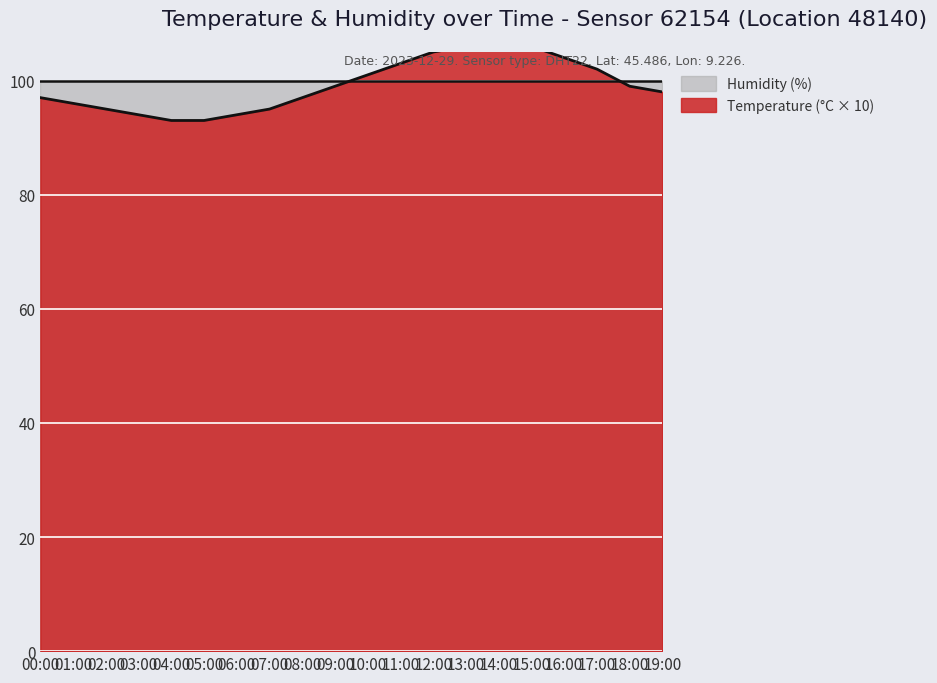

The value at 06:00 is 94. True or false?

True